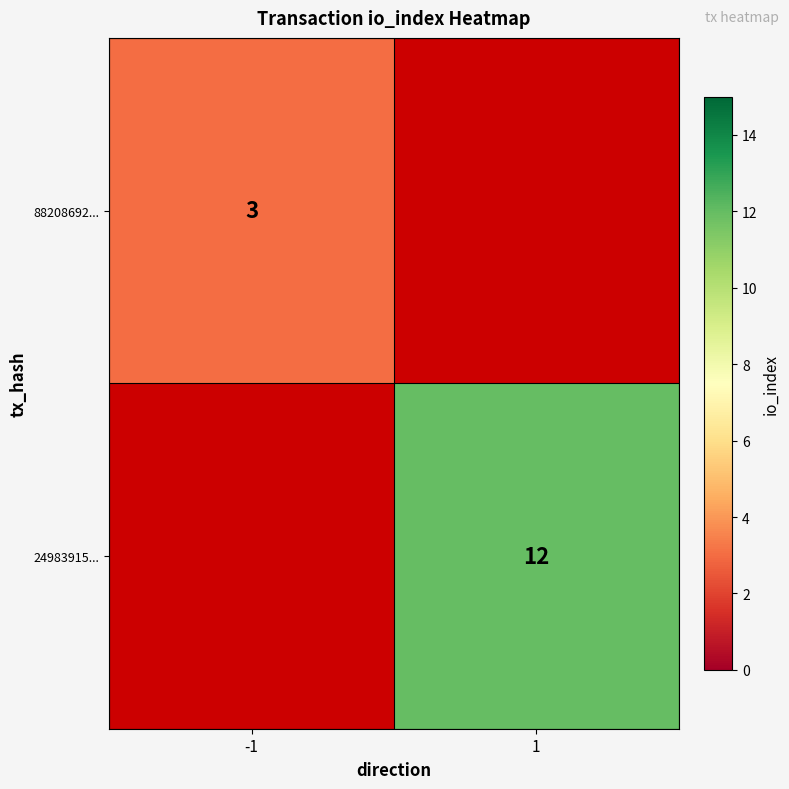

Is the value of 88208692... at -1 greater than the value of 24983915... at 1?

No